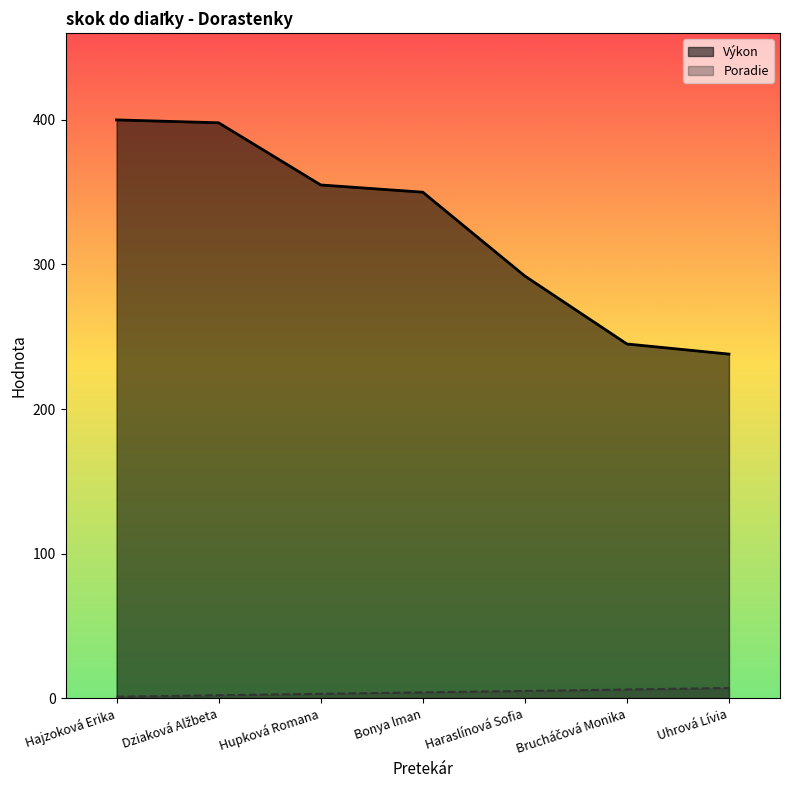

What is the total value across all series at Haraslínová Sofia?

297